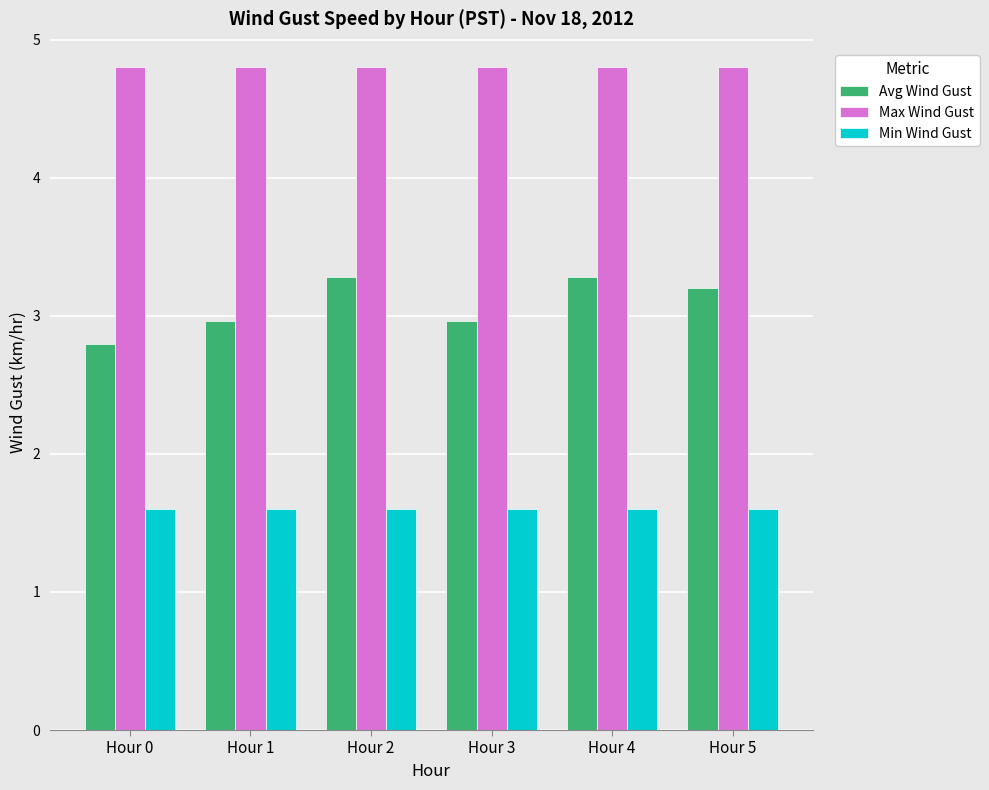

Which series has the largest total across all categories?

Max Wind Gust